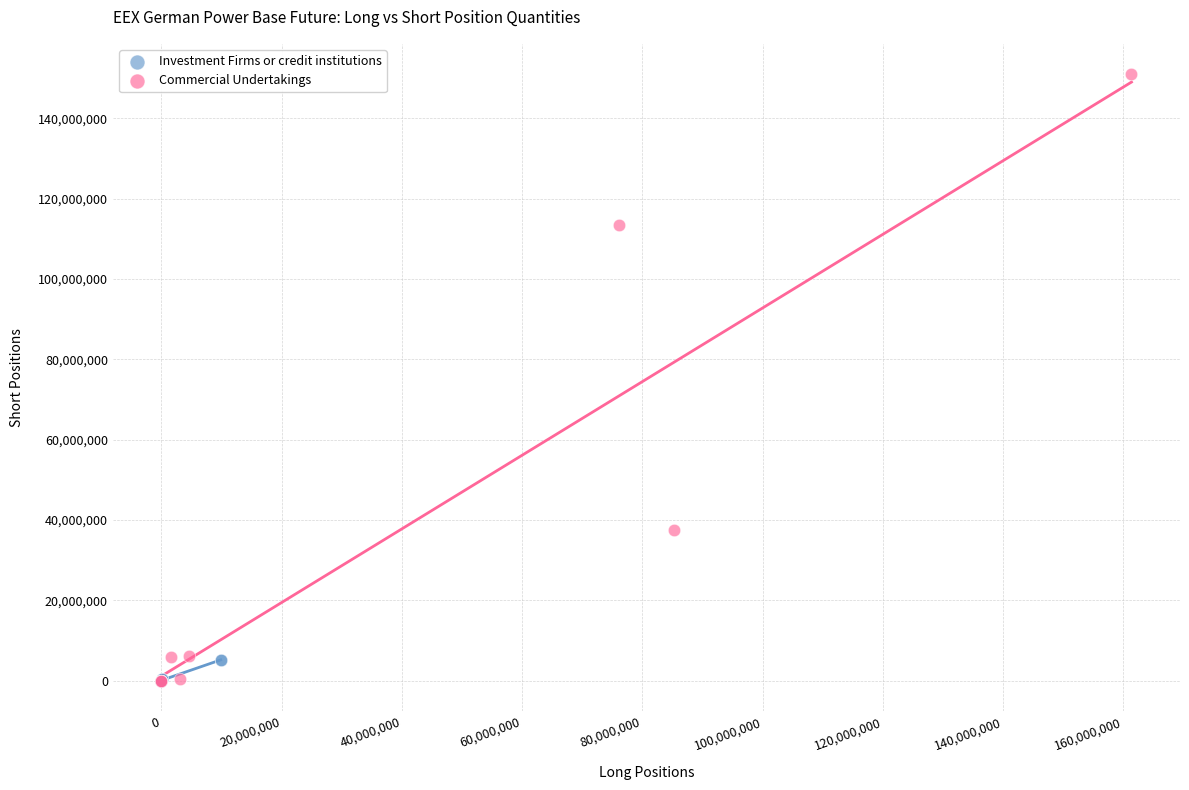

Which series contains the highest Y value?

Commercial Undertakings